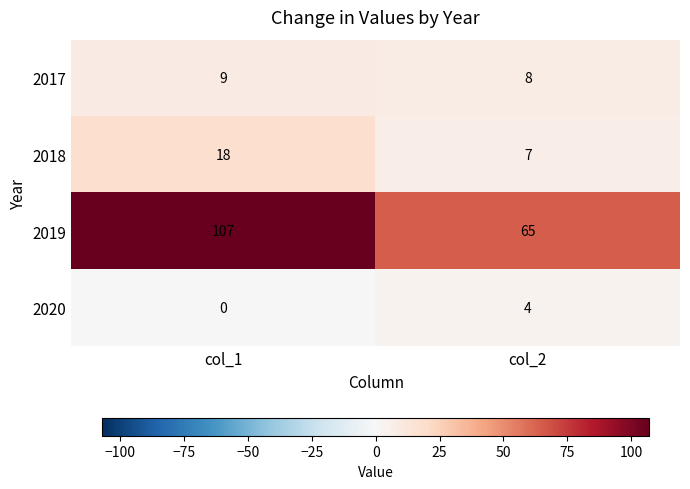

What is the spread (max minus min) of values at col_1?

107